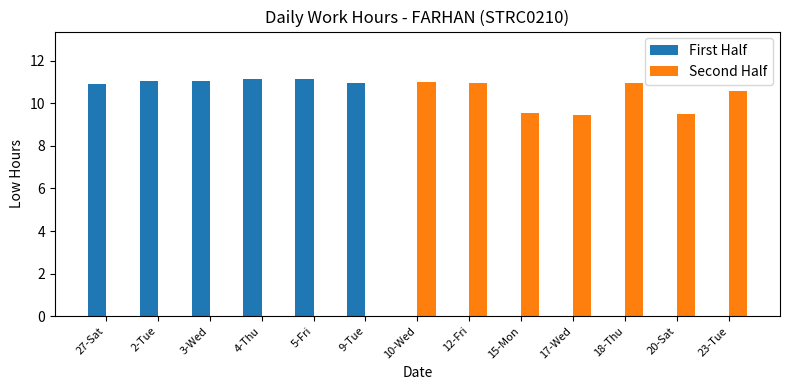

What is the sum of all Second Half values?

72.0